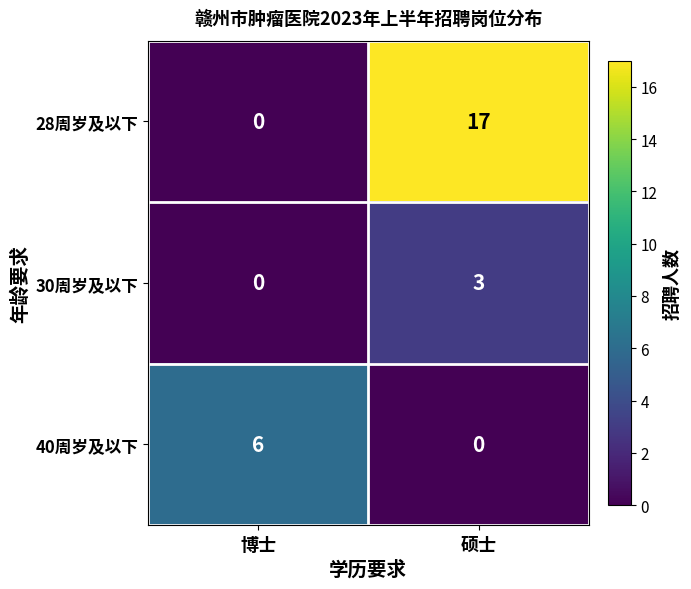

What value does the 28周岁及以下 series have at 硕士?

17